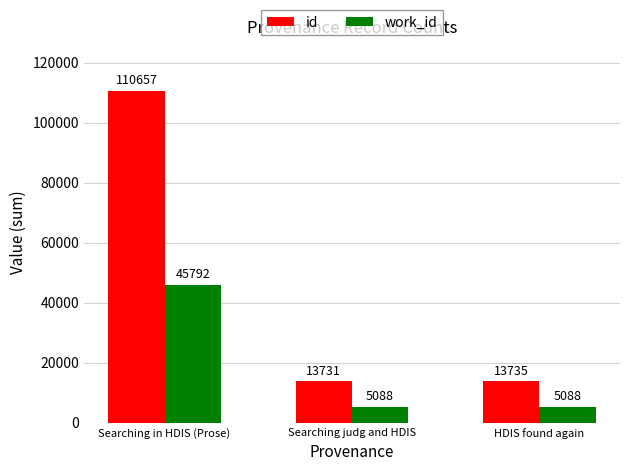

At which label does id reach its peak?

Searching in HDIS (Prose)